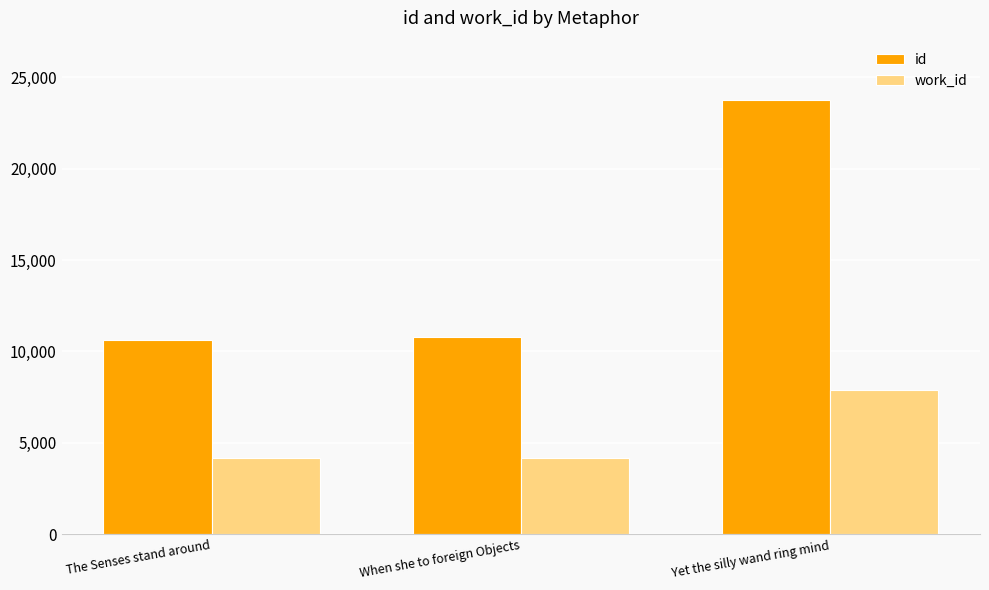

Count the number of data series in this chart.

2